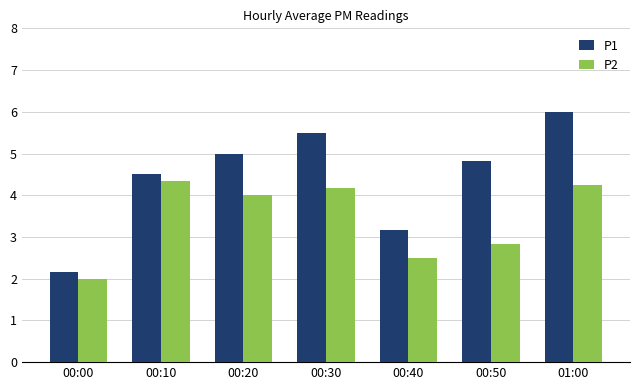

What is the total value across all series at 00:40?

5.7